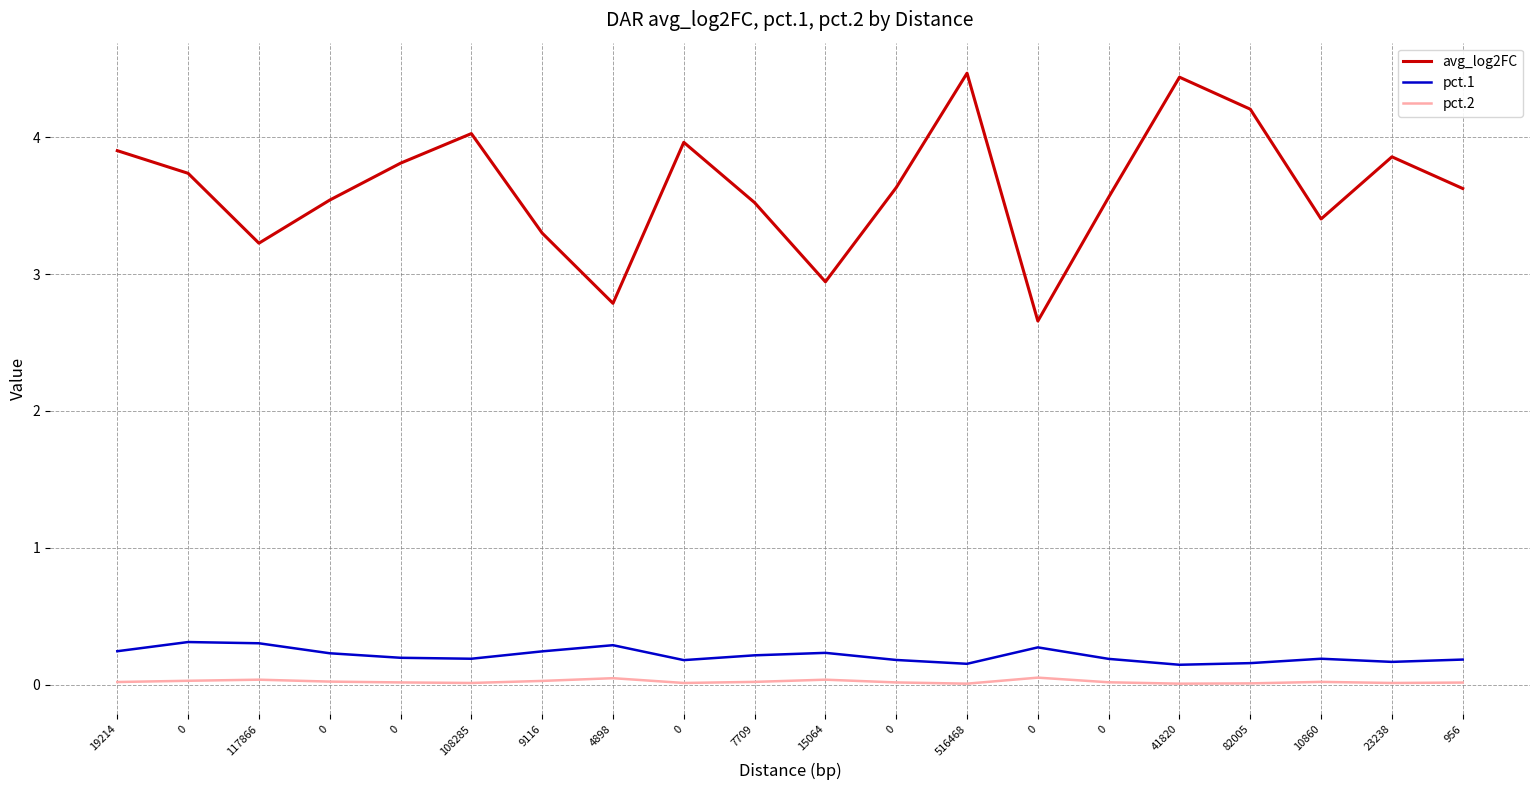

Rank the series at 0 from highest to lowest value.

avg_log2FC, pct.1, pct.2